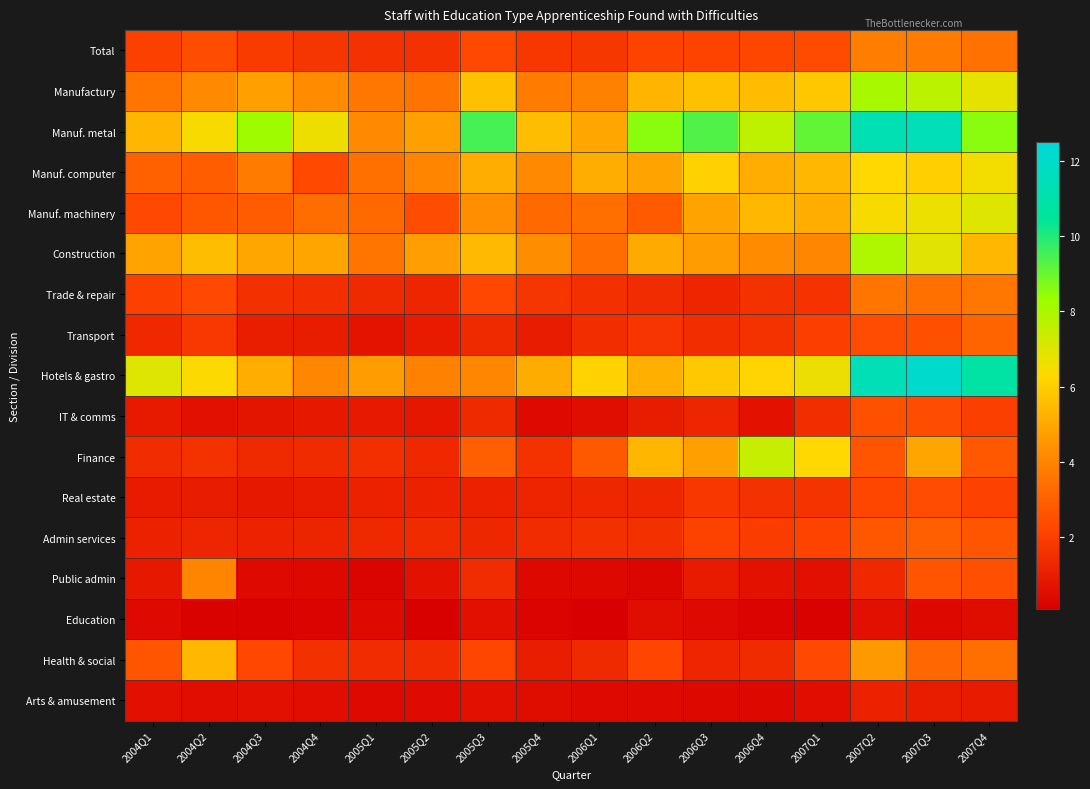

At which category is the sum across all series the highest?

2007Q3